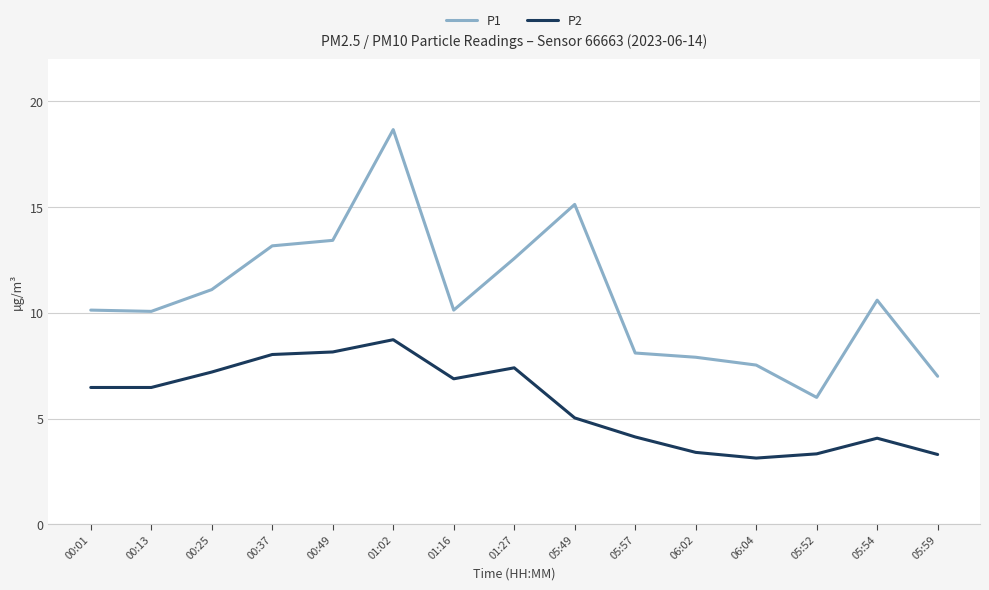

List the series in order of their peak value, lowest first.

P2, P1